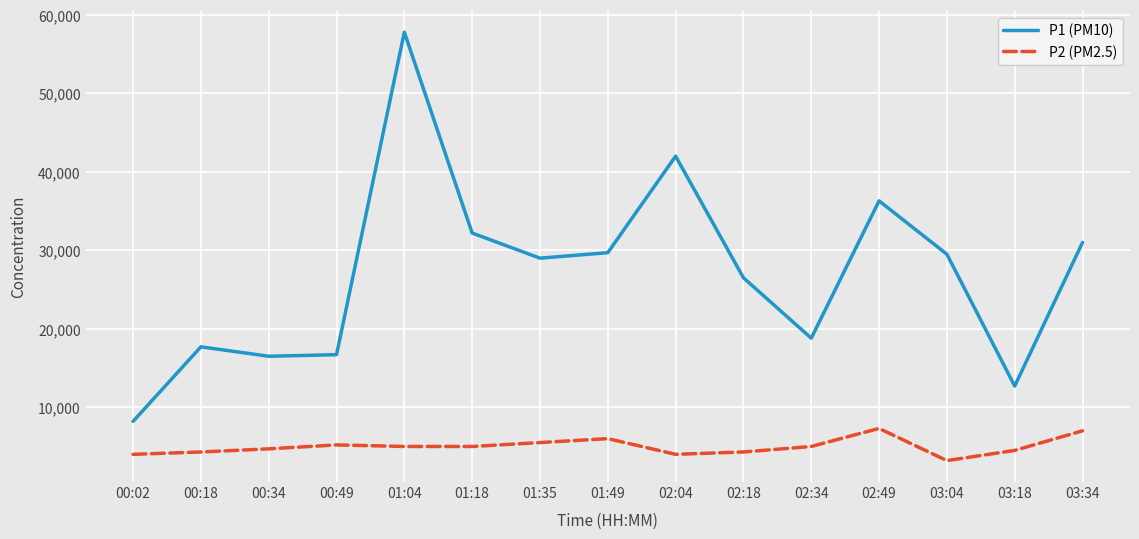

Which series has the largest range (max minus min)?

P1 (PM10)